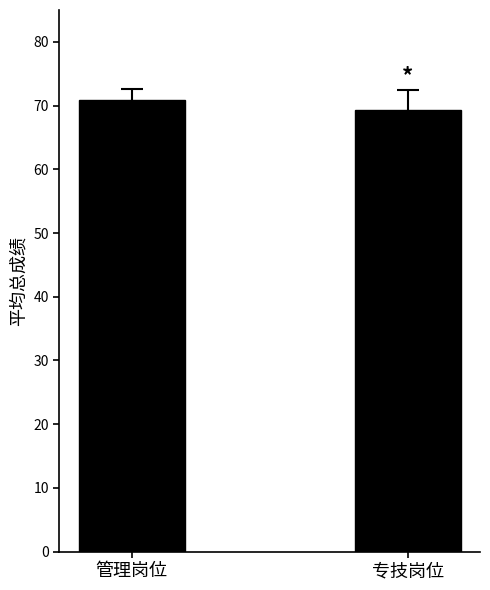

The chart shows a value of 70.8 at 管理岗位. True or false?

True